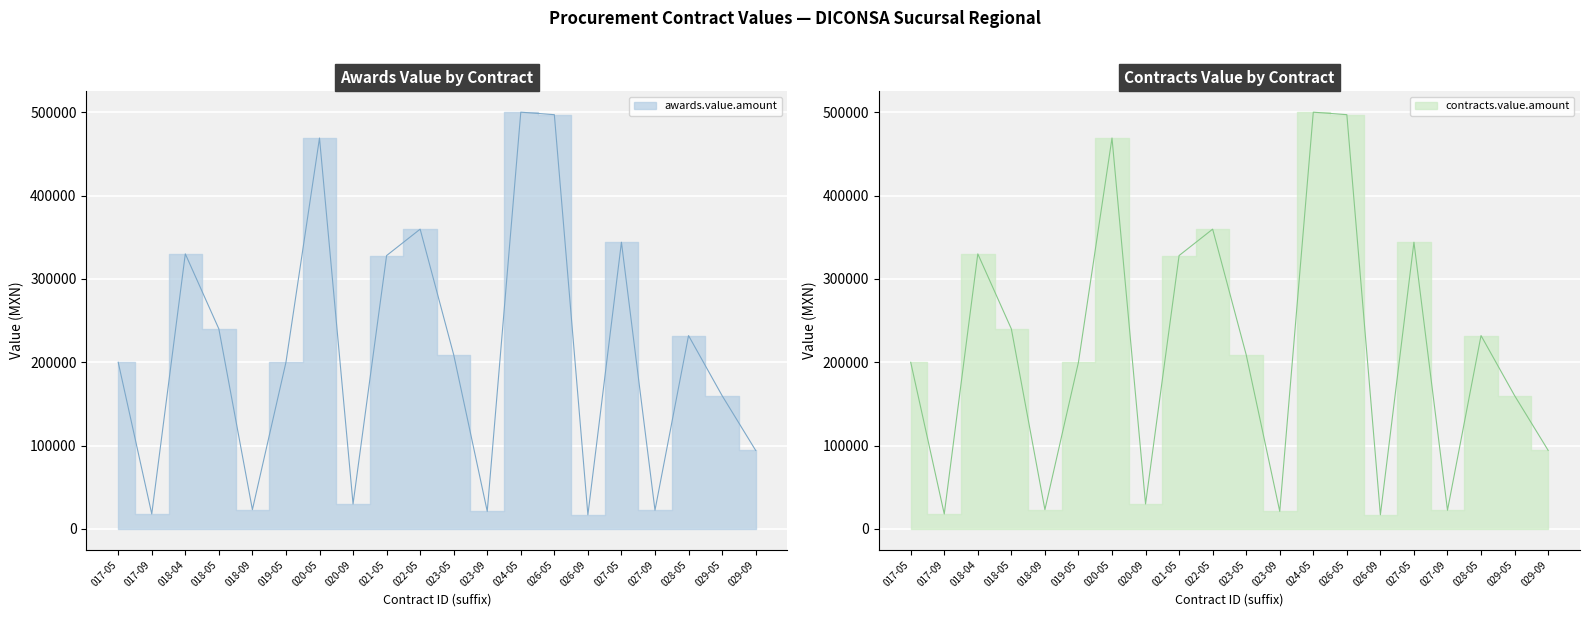

True or false: contracts.value.amount and awards.value.amount intersect in this chart.

False